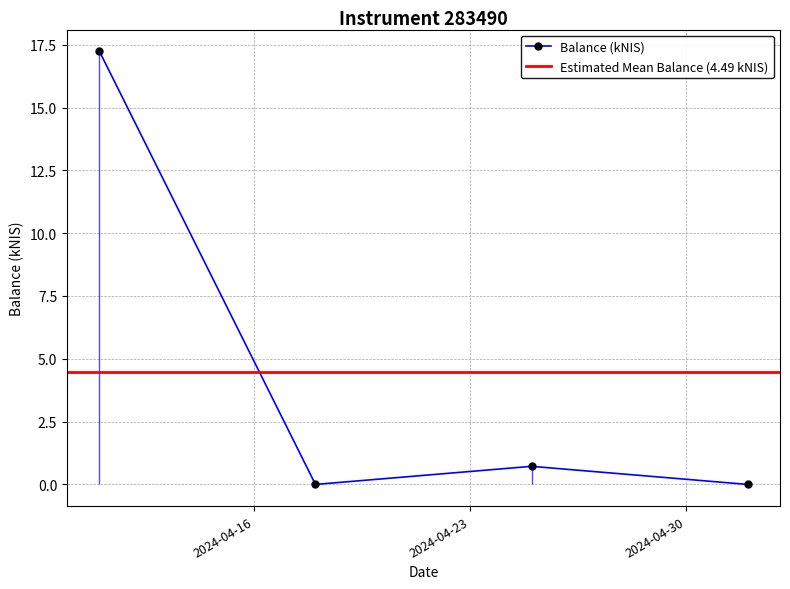

What is the label of the 4th point from the right?

2024-04-11